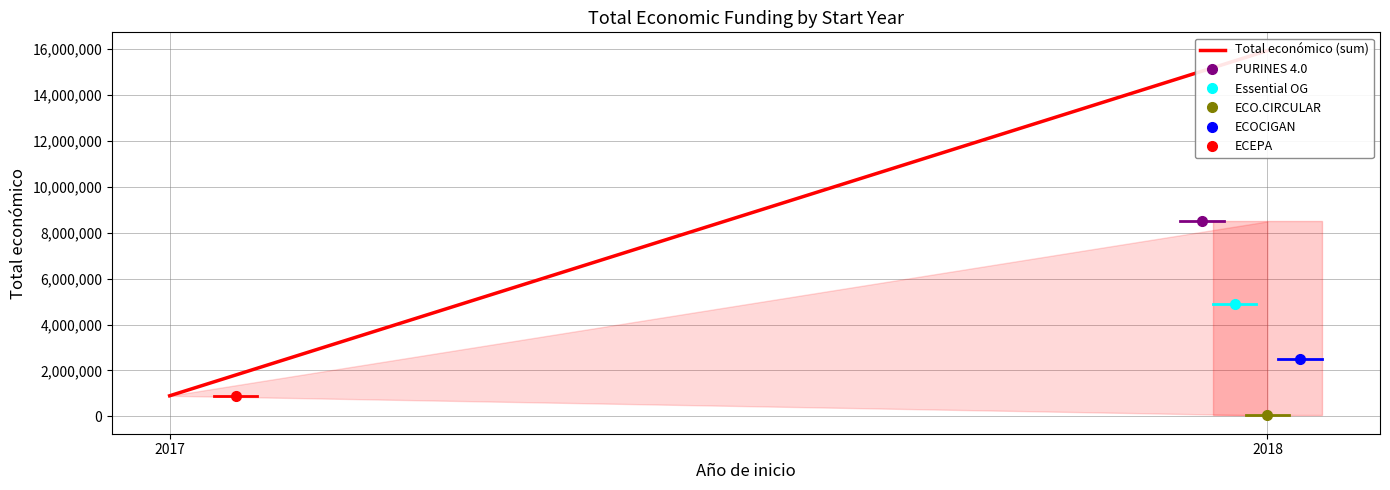

What is the greatest value displayed?

15917260